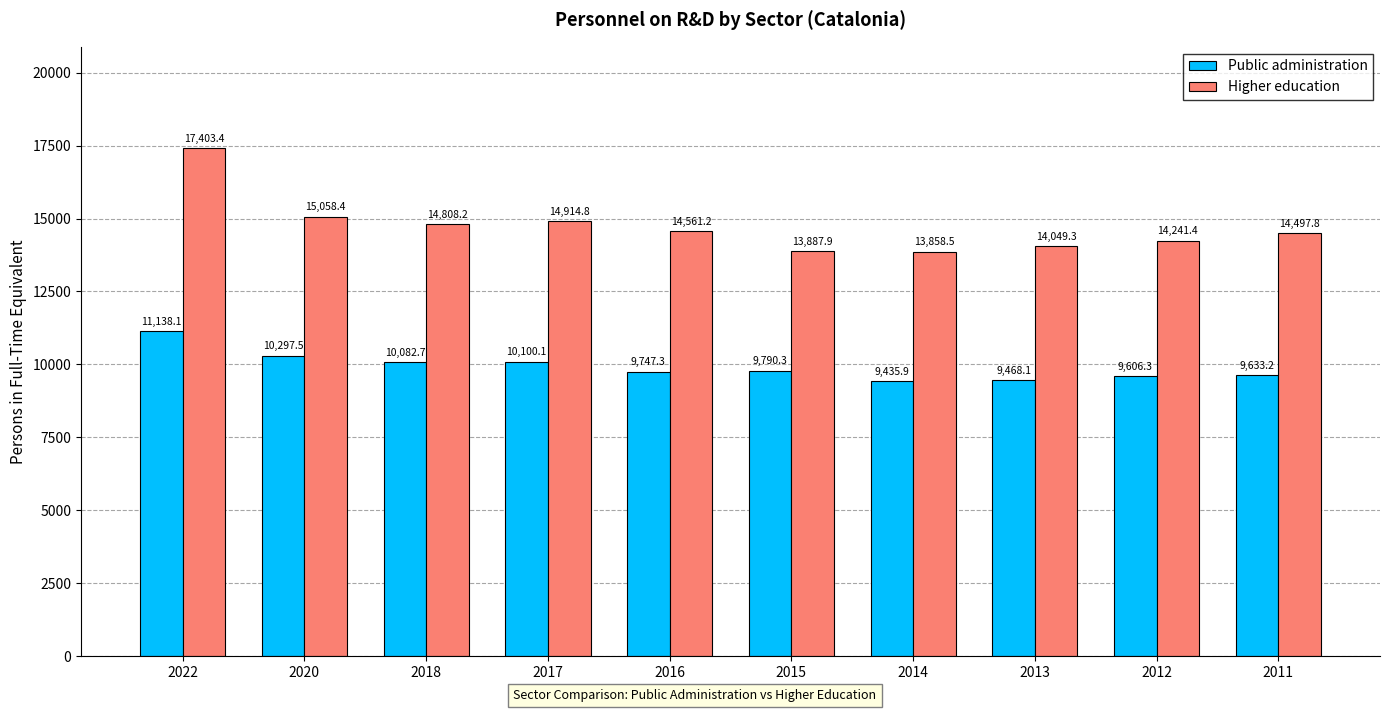

At which label does Higher education first exceed 14561?

2022